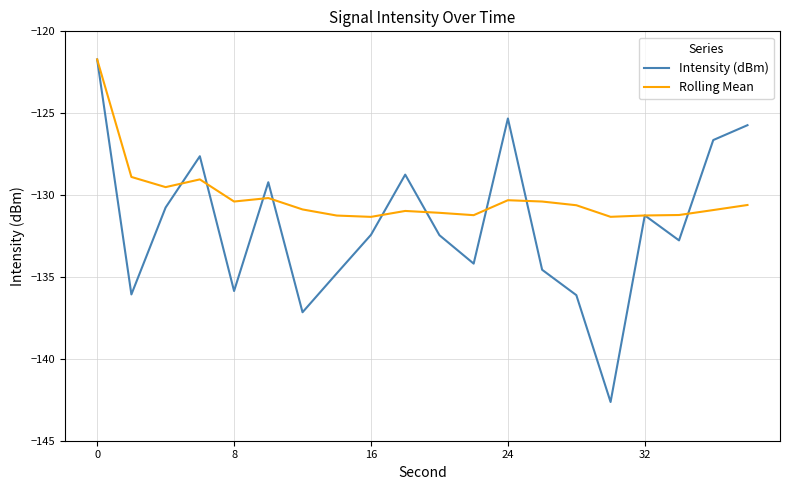

Does the chart have visible grid lines?

Yes